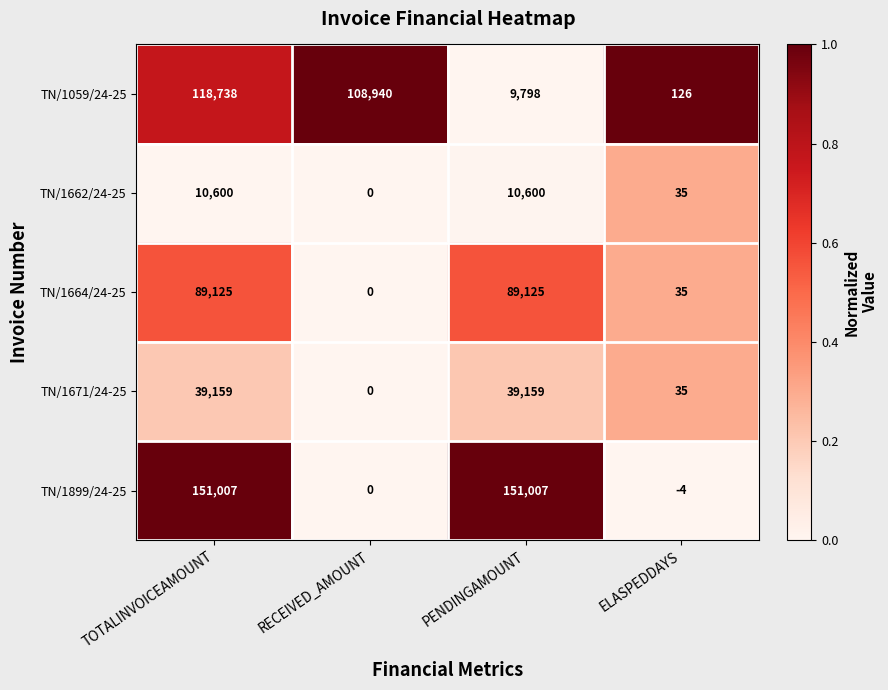

What is the difference between the maximum and second lowest values in the TN/1899/24-25 series?

151007